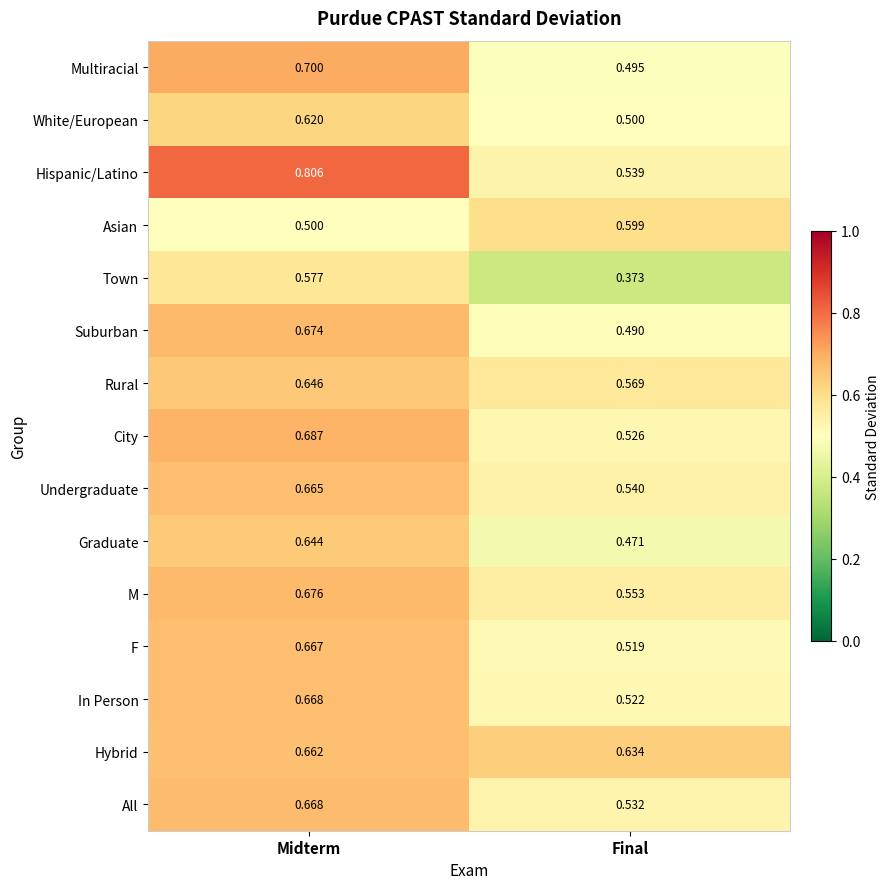

Between Midterm and Final, which series saw the biggest shift?

Hispanic/Latino